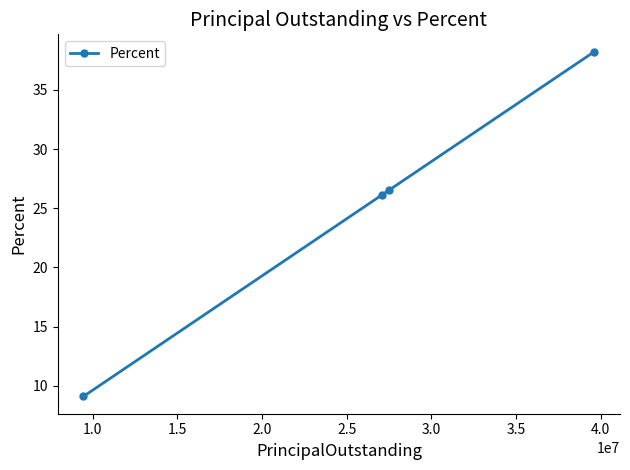

What is the value of the 4th point from the left?

38.2